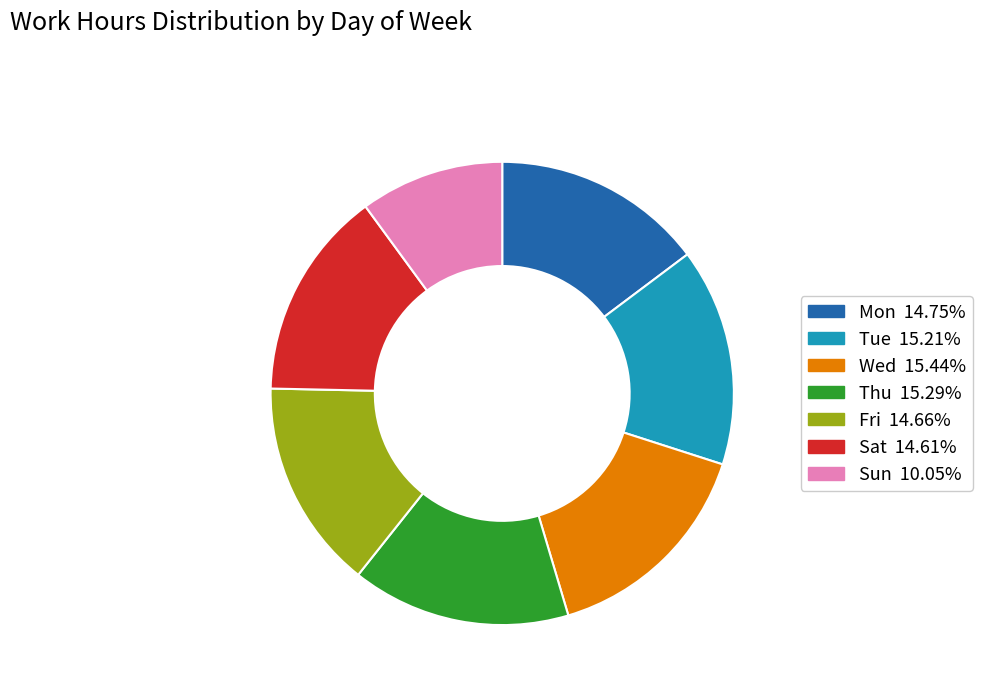

Is the sum of Mon and Wed greater than half?

No